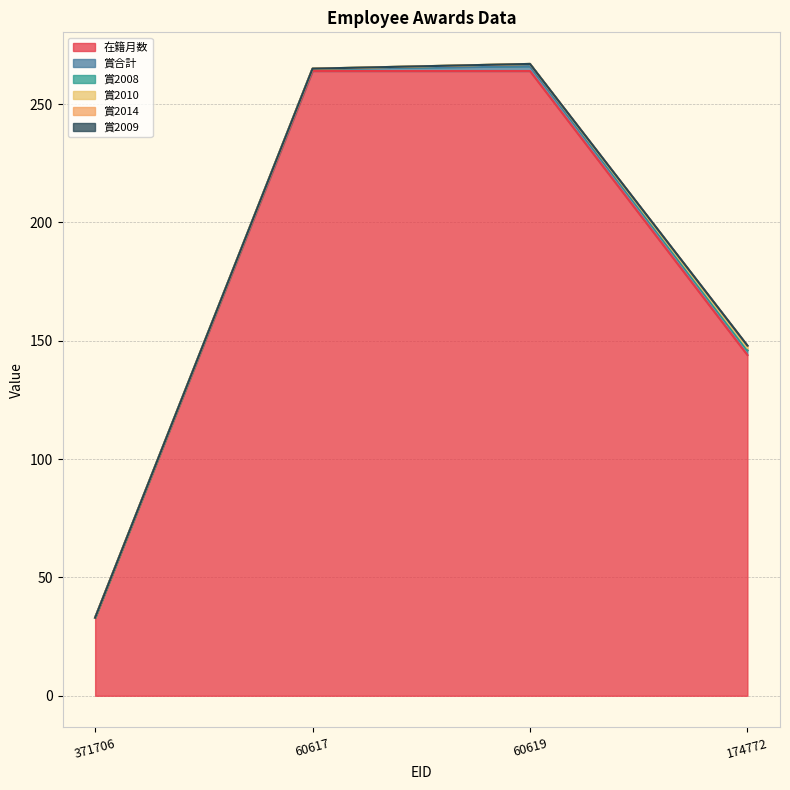

How many positive values does the 賞2014 series have?

1